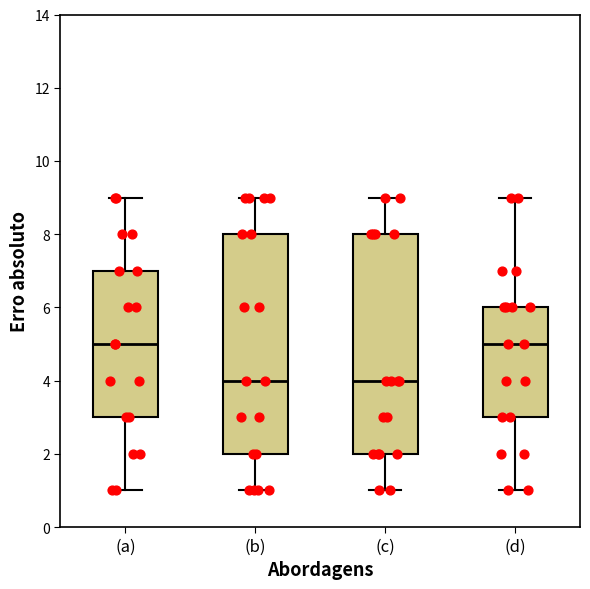

Where does the median line of the box for (a) sit on the y-axis? The values are not printed on the chart, so give them approximately, as read against the axis.

5